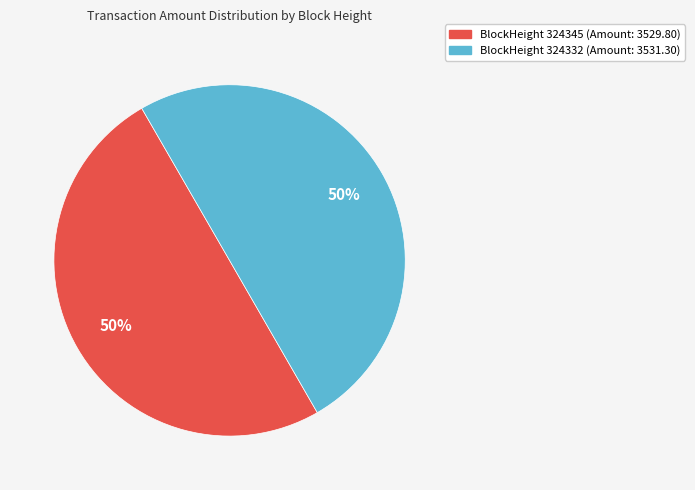

What is the majority slice?

324332 (Nonce=9769)